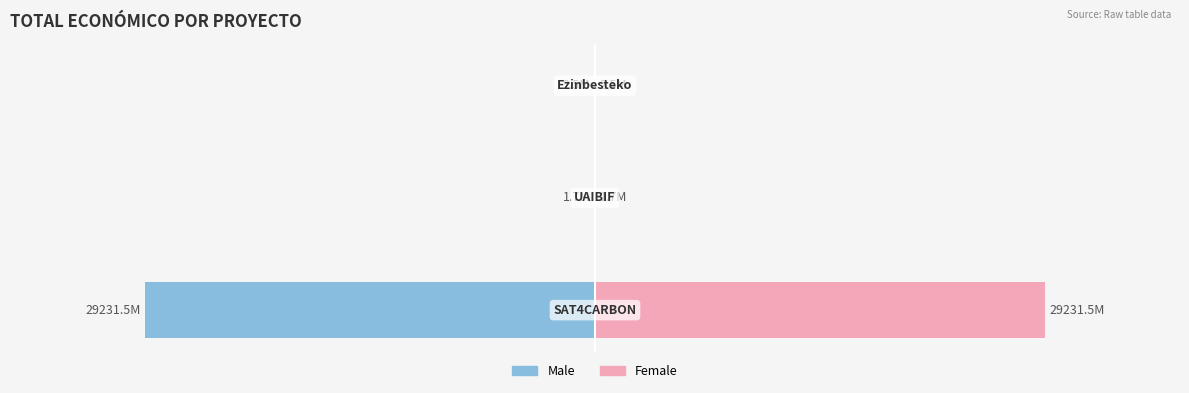

How many groups of bars are there?

3